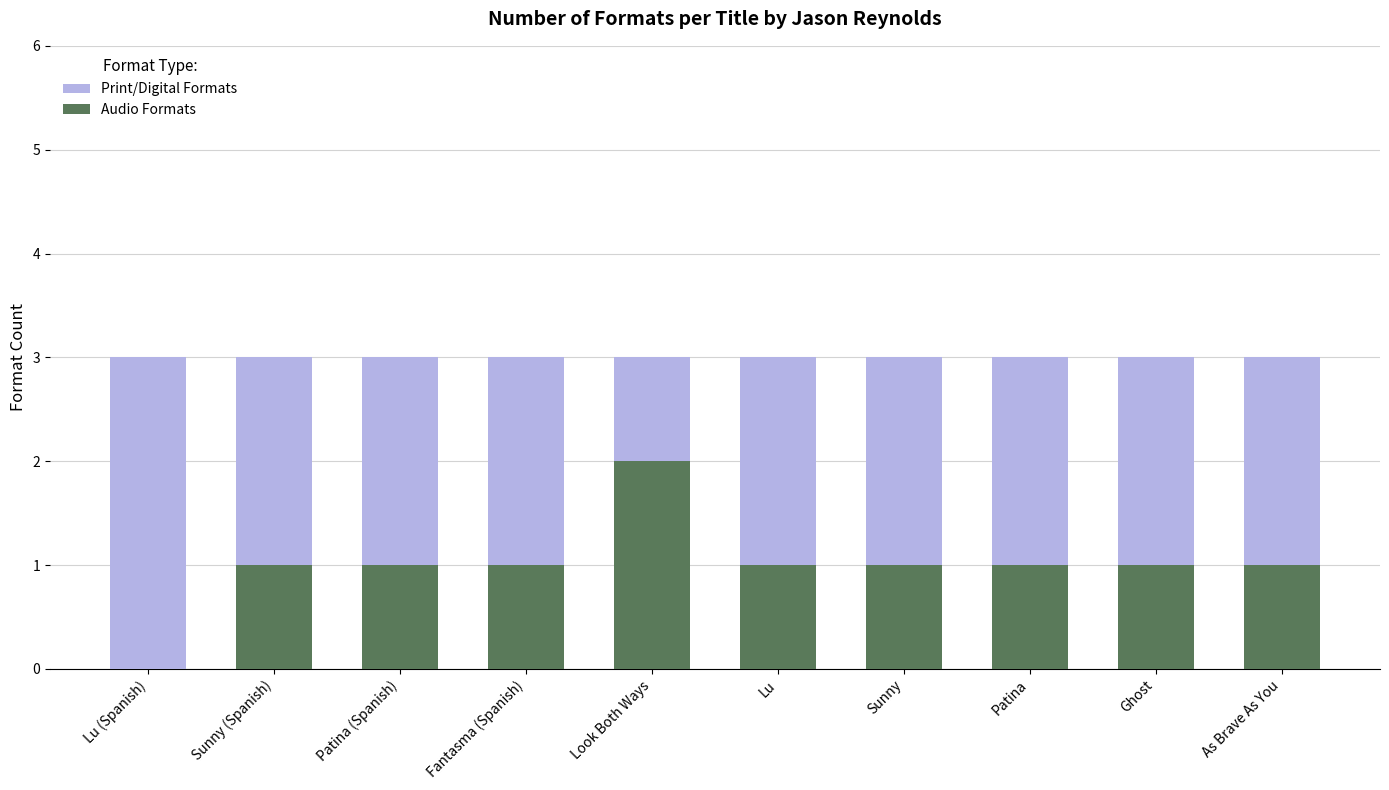

What is the sum of all Audio Formats values?

10